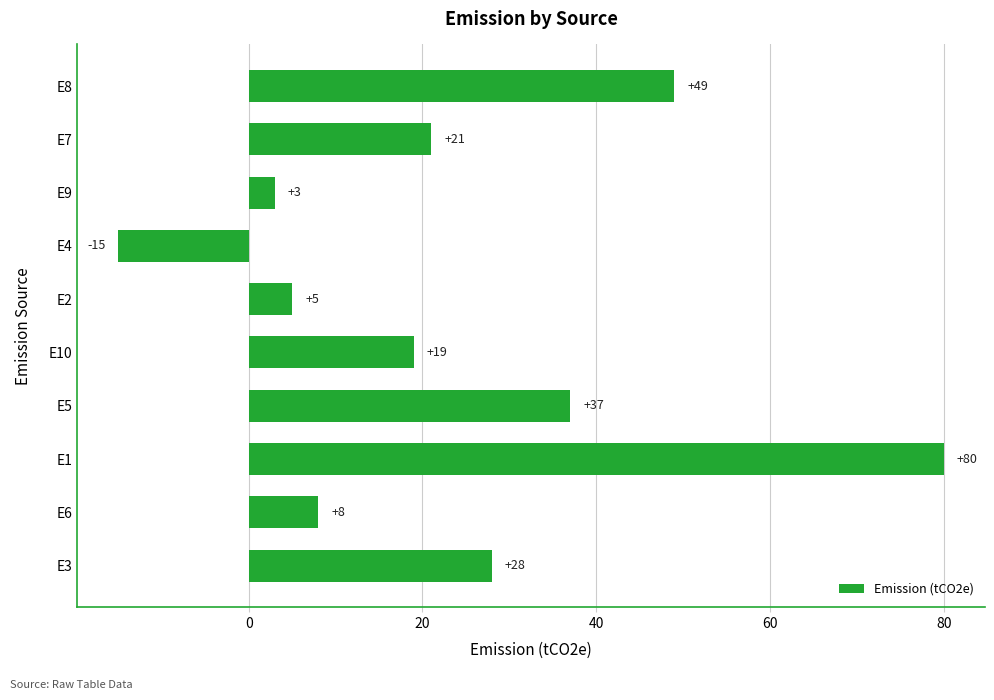

Between E8 and E1, which is larger?

E1